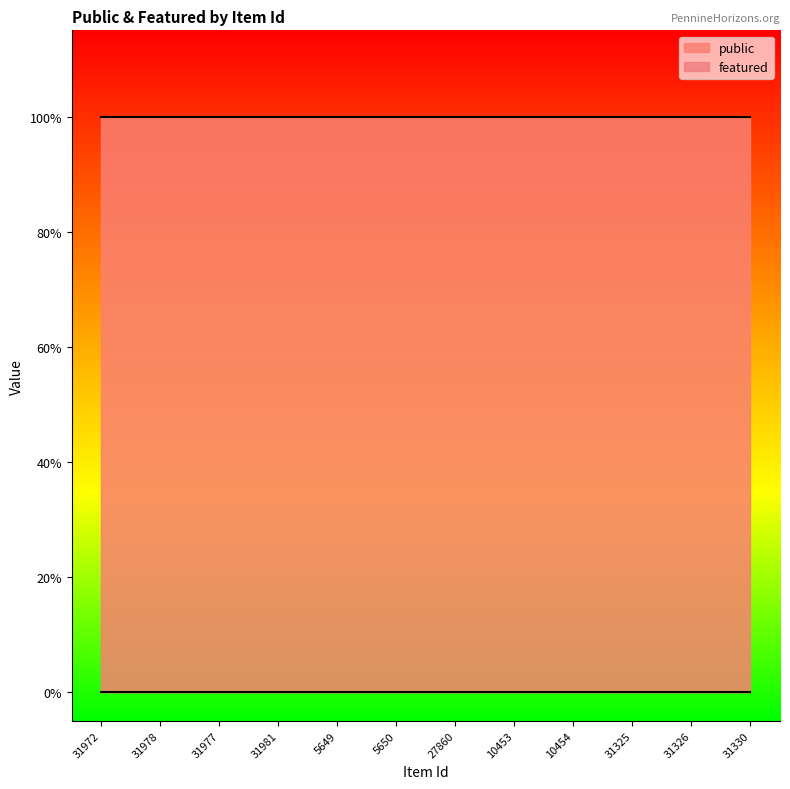

True or false: public and featured cross at least once.

False